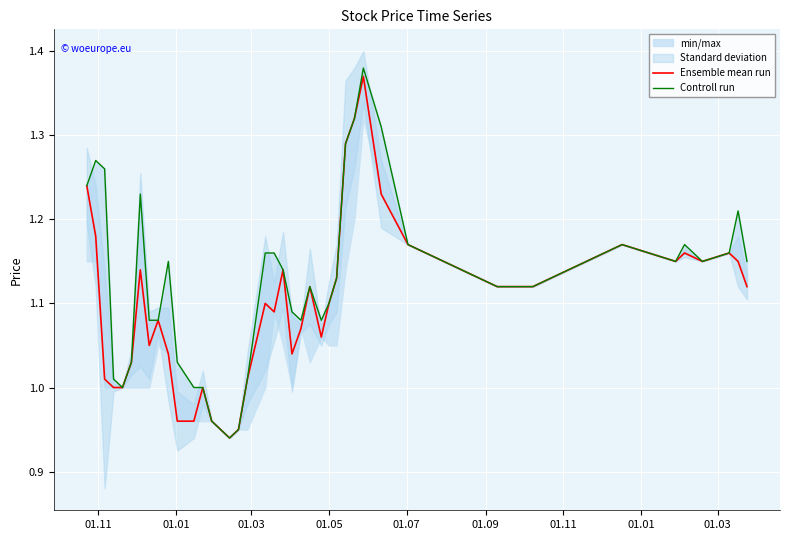

The value of Ensemble mean run at 9 is 1.8. True or false?

False